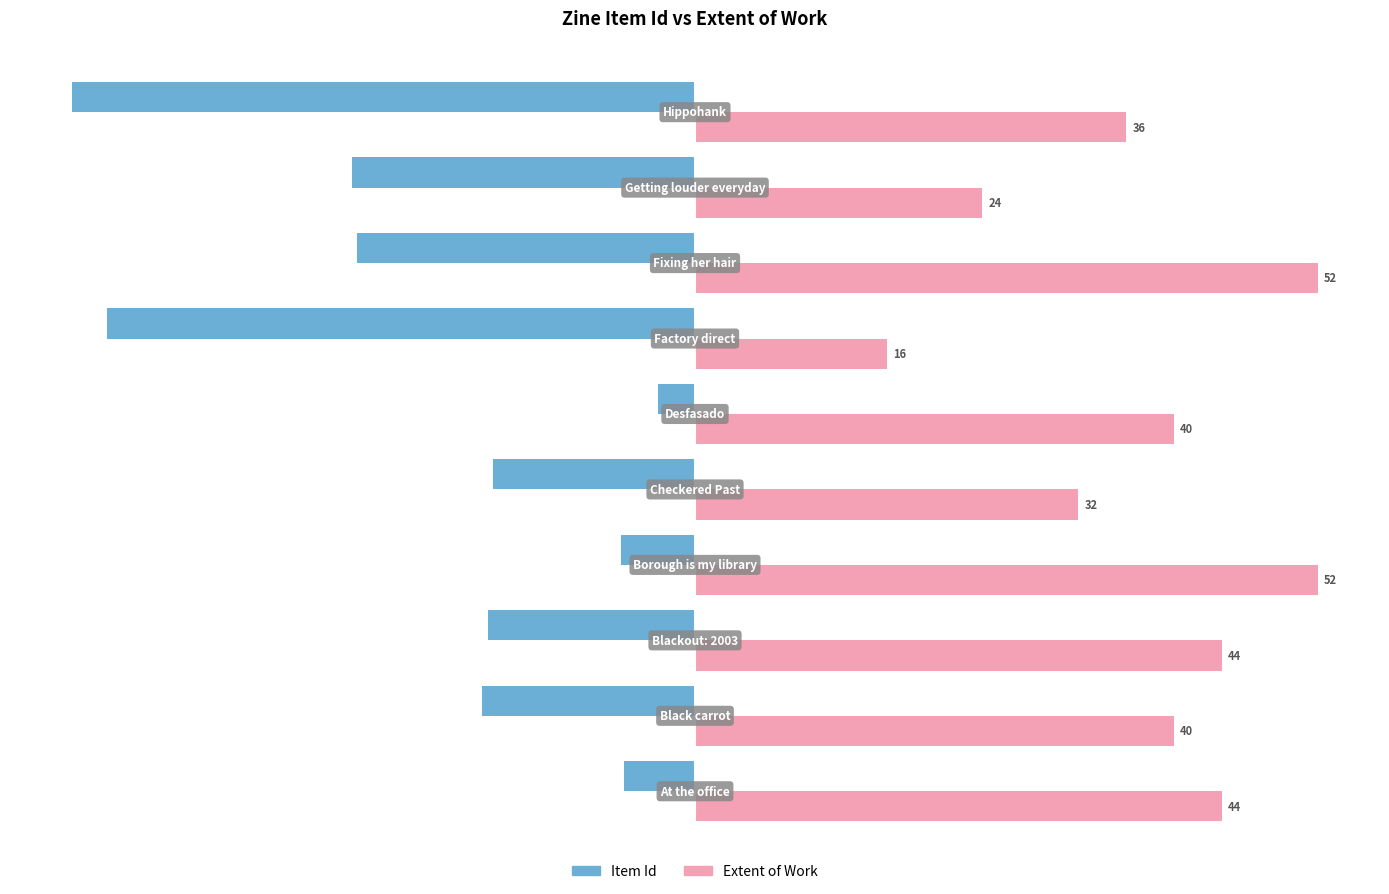

What are all the series names shown in the legend?

Item Id, Extent of Work